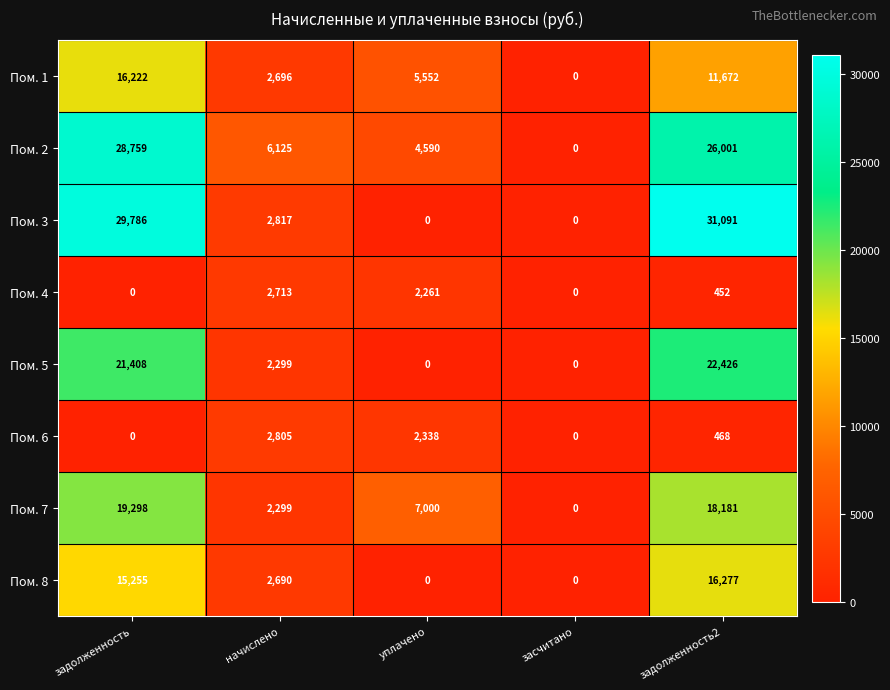

The Пом. 8 series shows 15255 at задолженность. True or false?

True